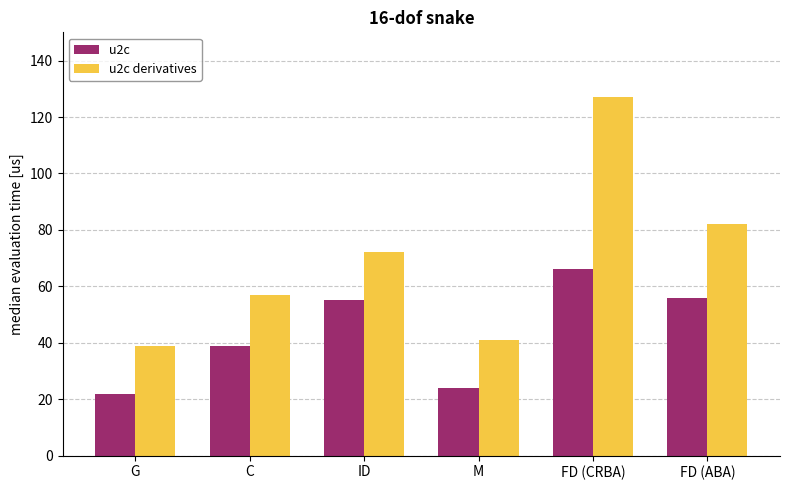

The value of u2c derivatives at C is 57. True or false?

True